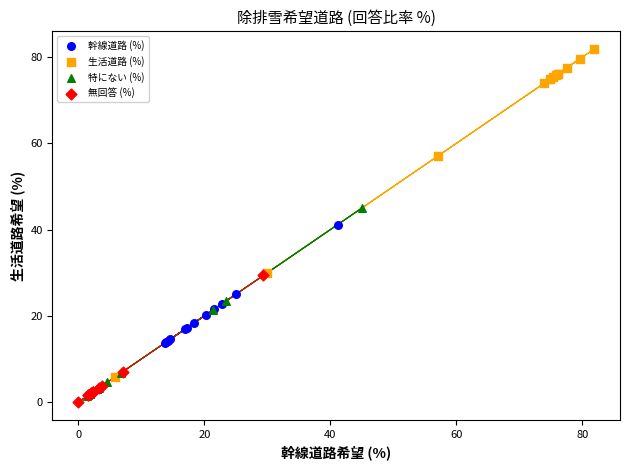

Which series has the largest Y range (max minus min)?

生活道路 (%)